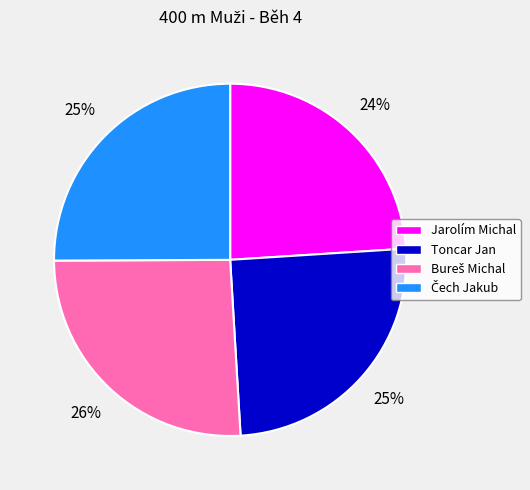

To the nearest percent, what is the average slice percentage?

25%